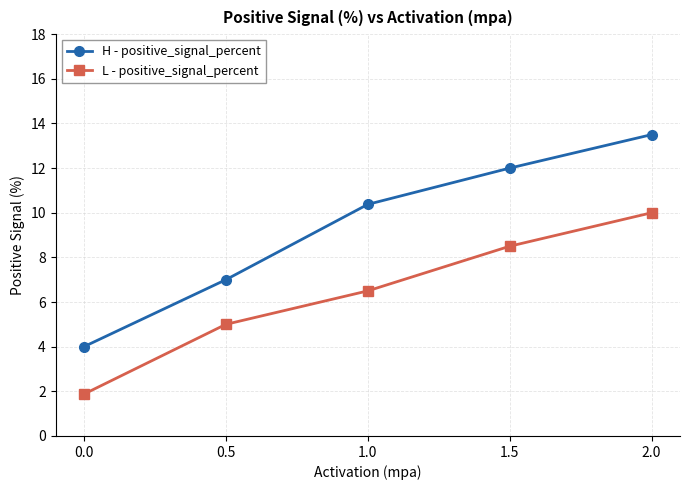

What is the sum of the L - positive_signal_percent values at 1.0 and 0.5?

11.5